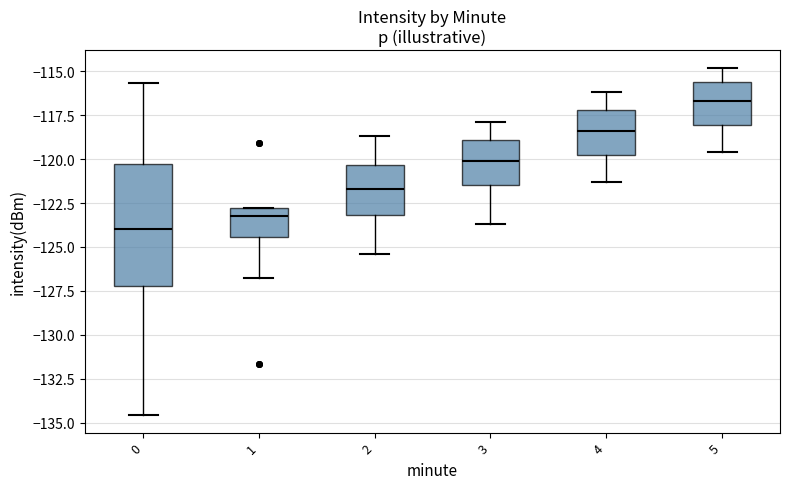

Reading left to right, read every box against the y-axis: the position of its median line, the range the box covers, and the ends of its whiskers. The values are not printed on the chart, so give them approximately, as read against the axis.

0: median -124.0, box -127.0 to -120.5, whiskers -134.5 to -115.5
1: median -123.0 (just below the box's upper edge), box -124.5 to -123.0, whiskers -127.0 to -123.0
2: median -121.5, box -123.0 to -120.5, whiskers -125.5 to -118.5
3: median -120.0, box -121.5 to -119.0, whiskers -123.5 to -118.0
4: median -118.5, box -120.0 to -117.0, whiskers -121.5 to -116.0
5: median -116.5, box -118.0 to -115.5, whiskers -119.5 to -115.0